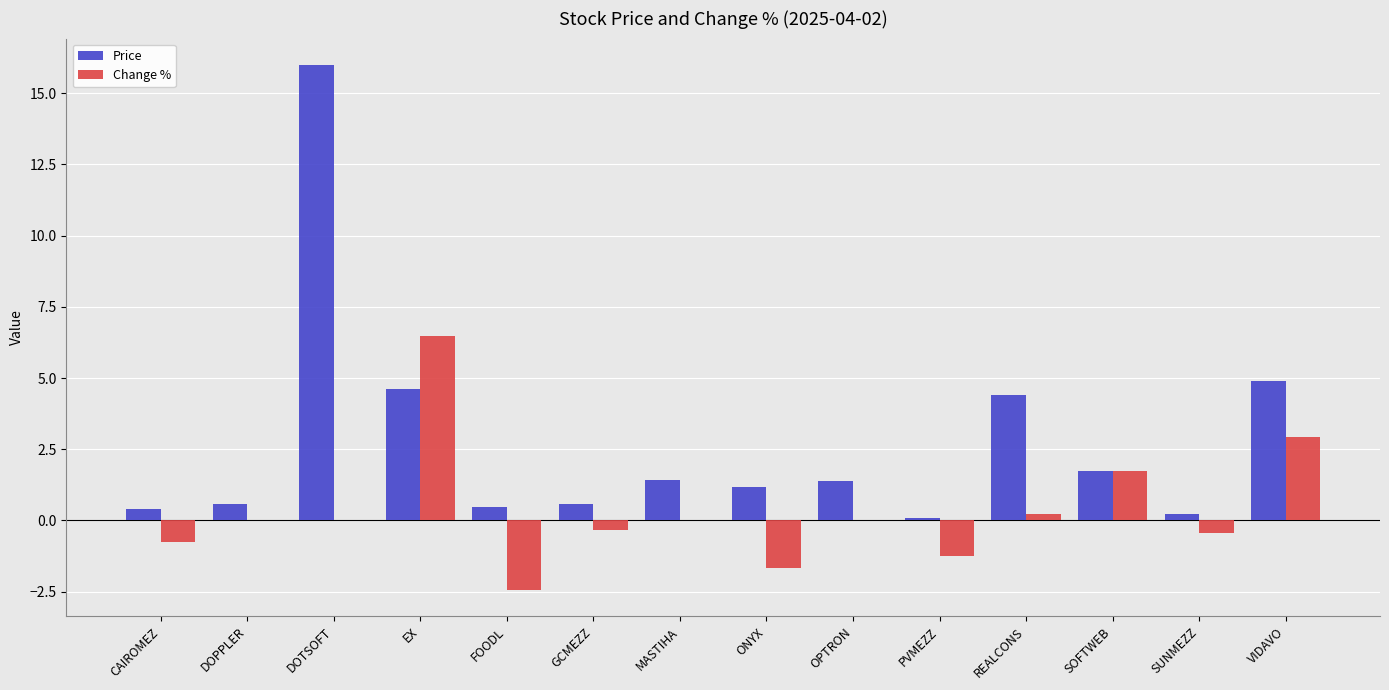

What is the total value across all series at MASTIHA?

1.4